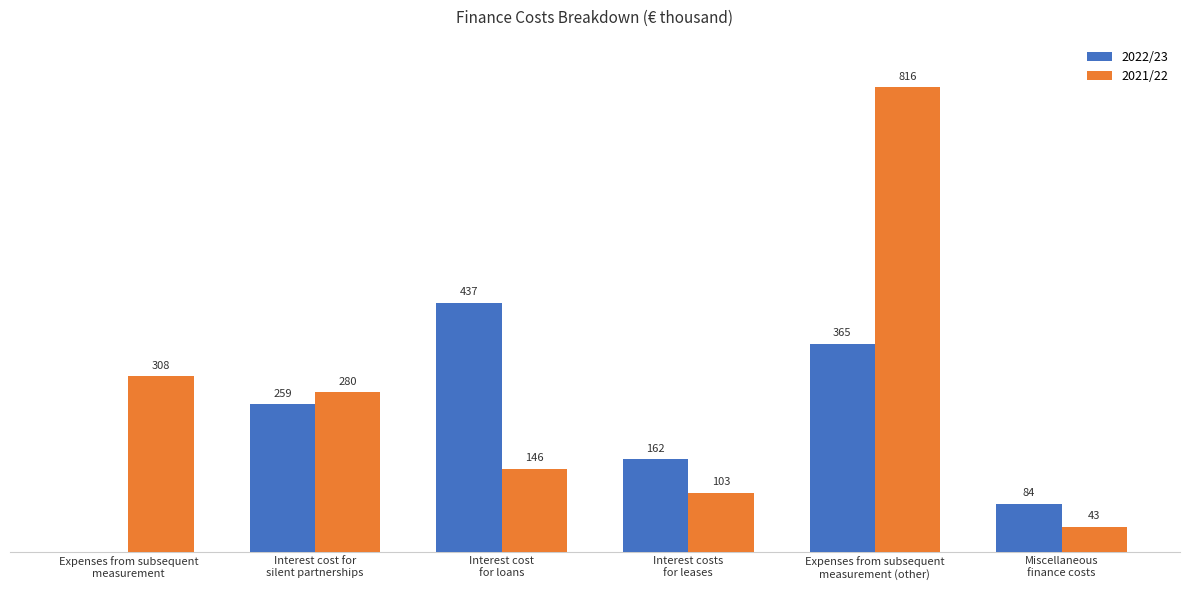

Which series has the largest total across all categories?

2021/22